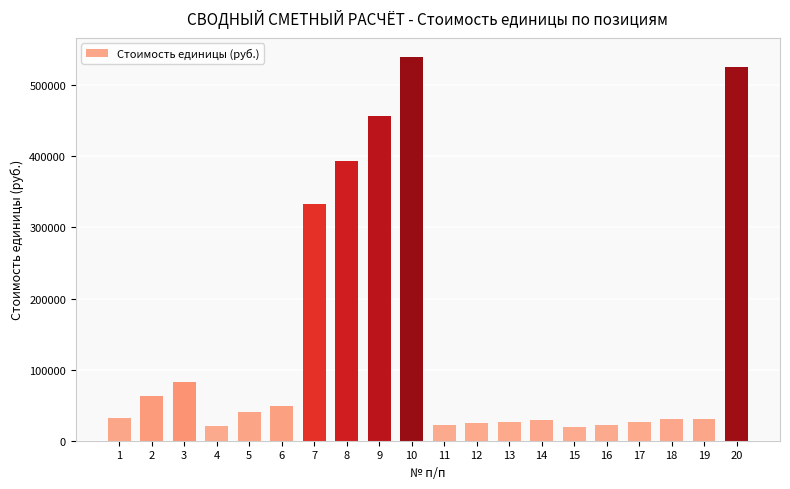

Is it true that the value at 17 is 25999?

True